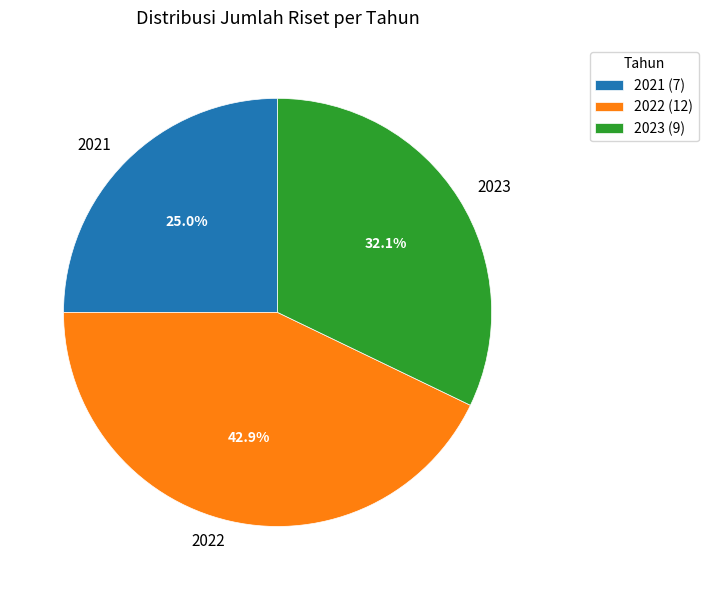

Which category has the biggest portion of the pie?

2022